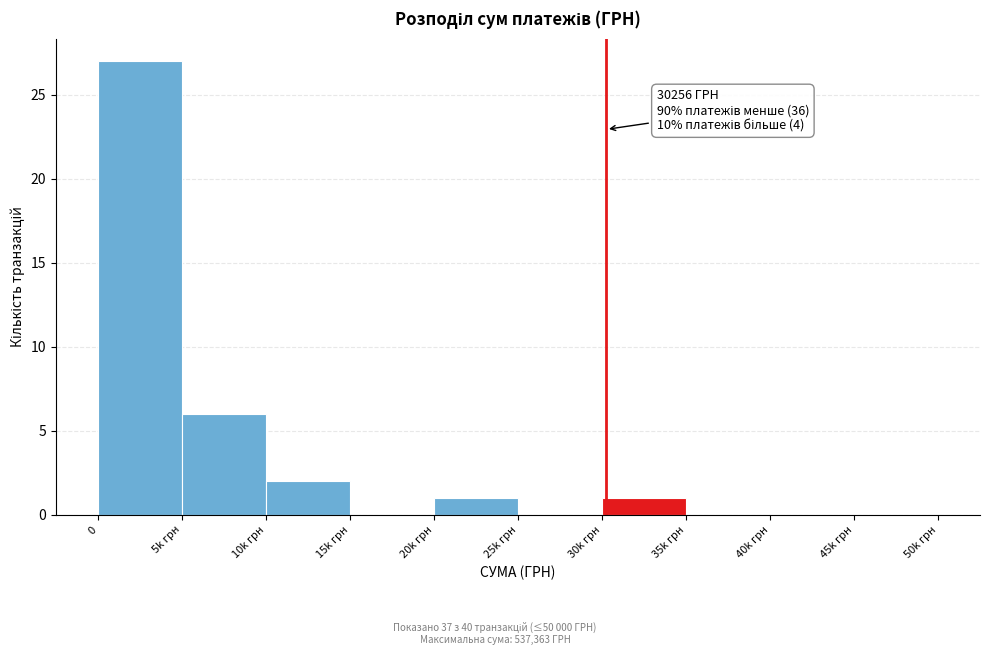

Reading left to right, list all the values displayed in this chart.

0=27	5k грн=6	10k грн=2	15k грн=0	20k грн=1	25k грн=0	30k грн=1	35k грн=0	40k грн=0	45k грн=0